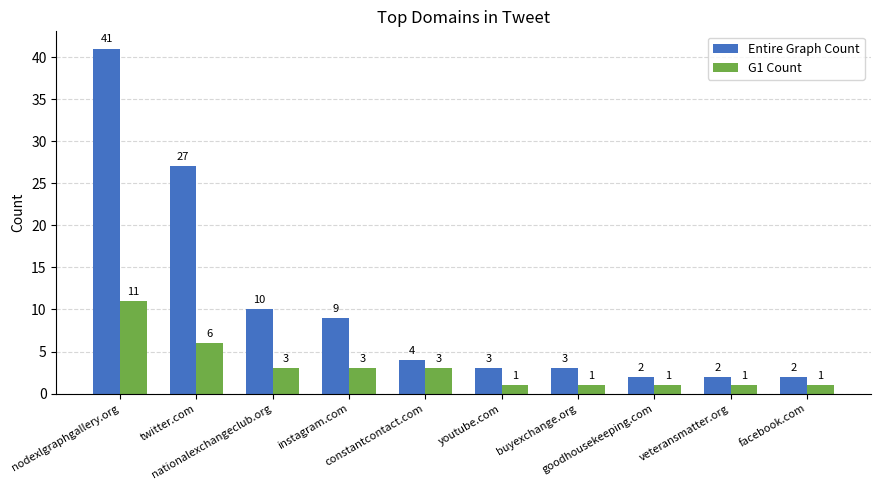

Reading right to left, extract all data points from this chart.

Entire Graph Count: facebook.com=2	veteransmatter.org=2	goodhousekeeping.com=2	buyexchange.org=3	youtube.com=3	constantcontact.com=4	instagram.com=9	nationalexchangeclub.org=10	twitter.com=27	nodexlgraphgallery.org=41
G1 Count: facebook.com=1	veteransmatter.org=1	goodhousekeeping.com=1	buyexchange.org=1	youtube.com=1	constantcontact.com=3	instagram.com=3	nationalexchangeclub.org=3	twitter.com=6	nodexlgraphgallery.org=11